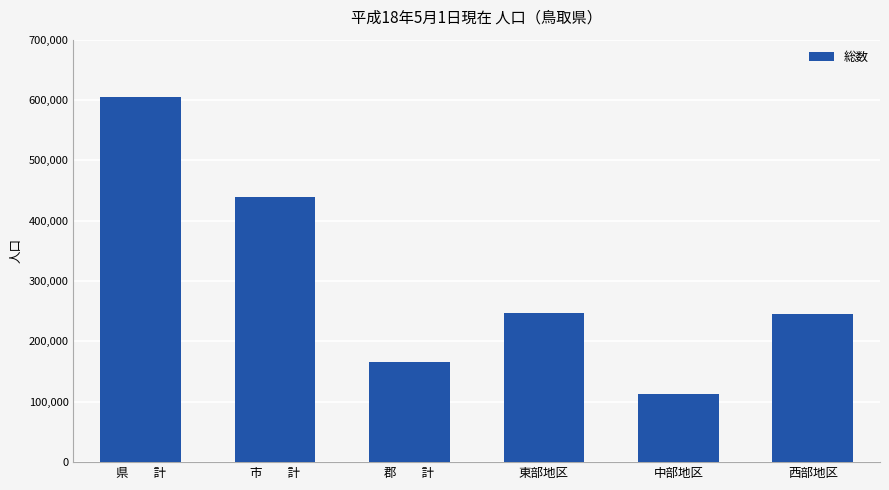

What is the label of the 1st bar from the left?

県　　計